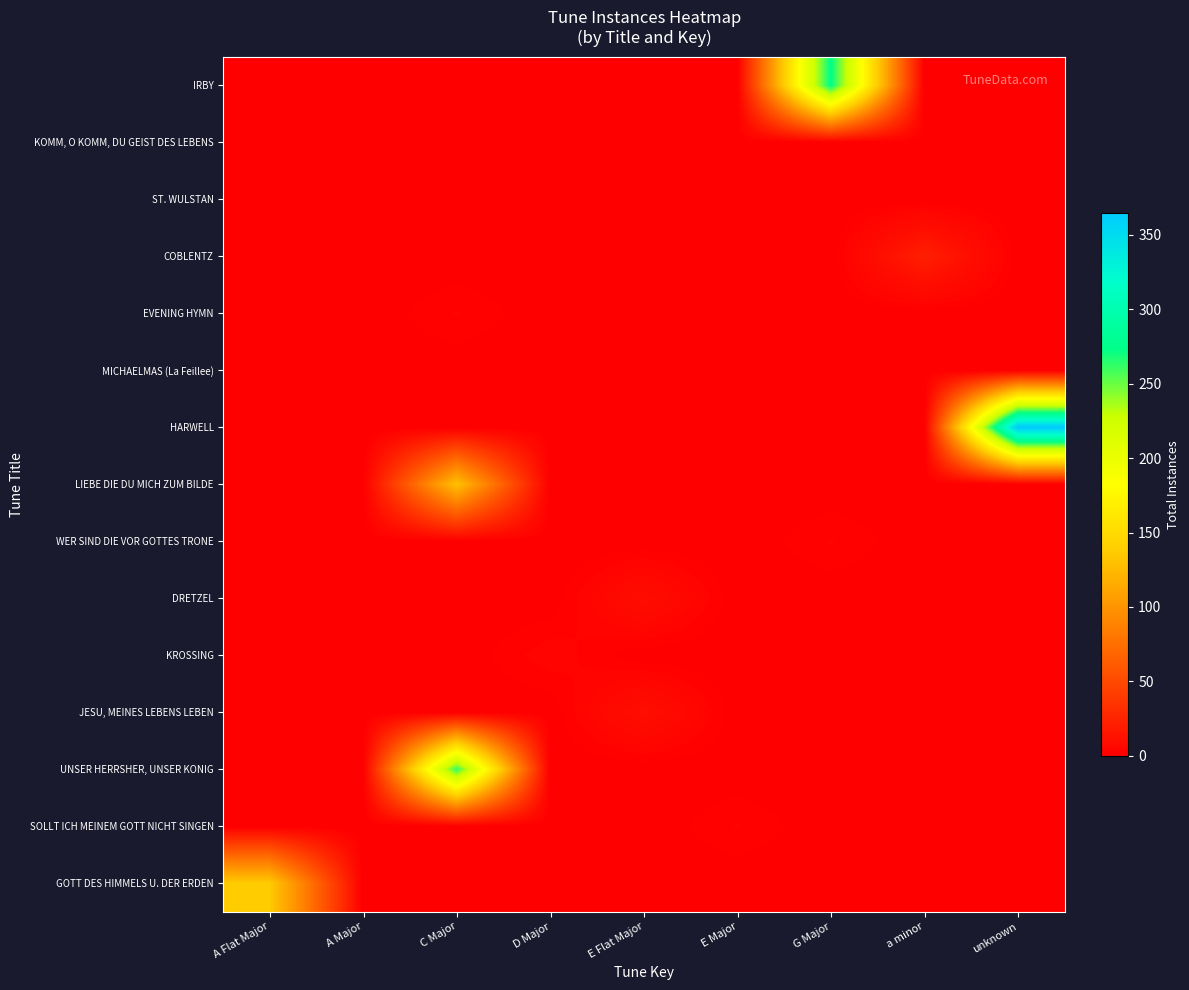

At which category is the sum across all series the highest?

C Major